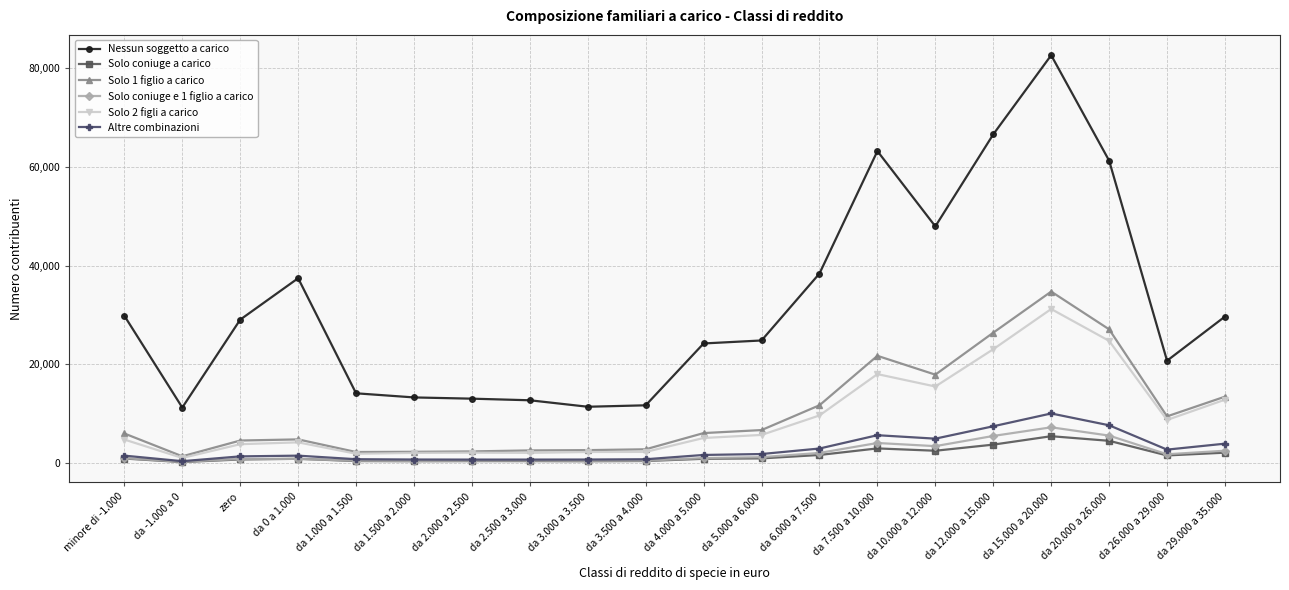

Which series changed the most between da -1.000 a 0 and da 6.000 a 7.500?

Nessun soggetto a carico